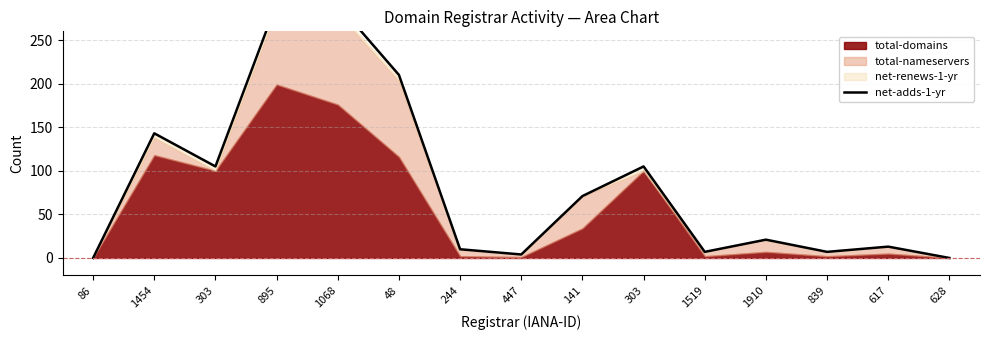

Count the number of categories in the chart.

15